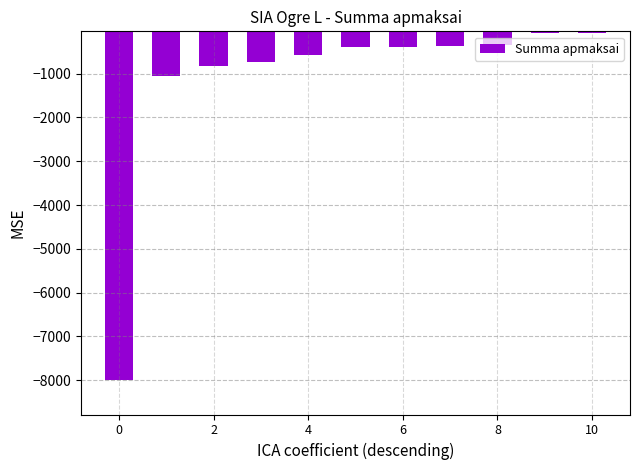

What is the average value?

-1166.5